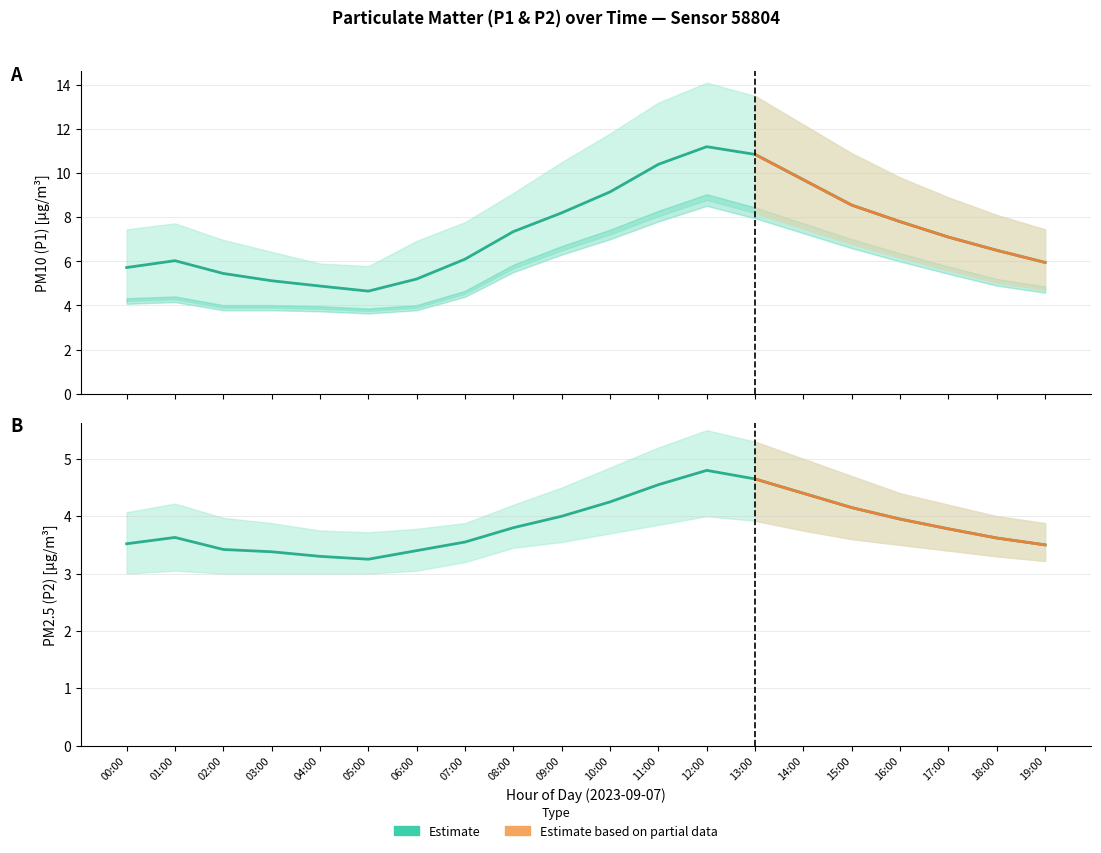

Rank the series at 15:00 from highest to lowest value.

P1_upper, P1, P1_lower, P2_upper, P2, P2_lower